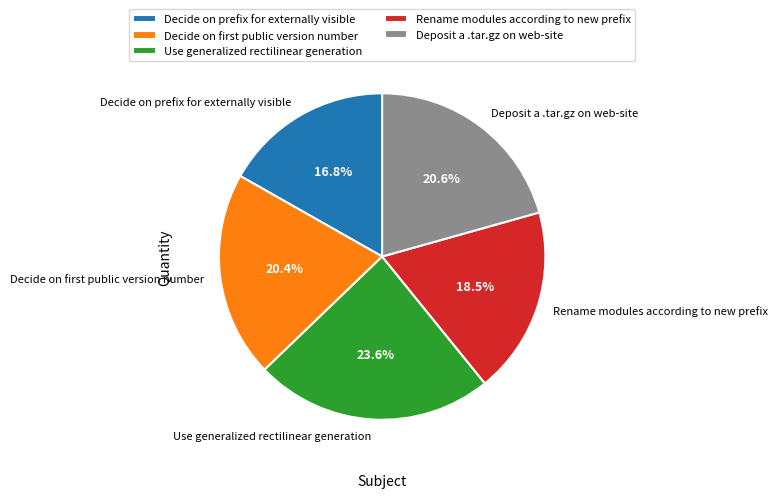

Which category has the smallest portion of the pie?

Decide on prefix for externally visible